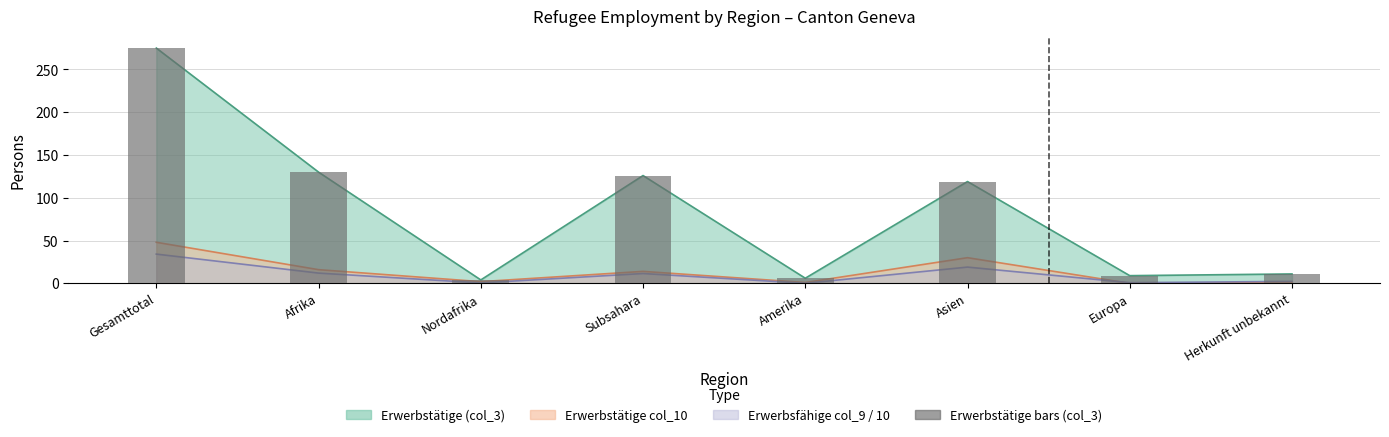

How many data points does each series have?

8